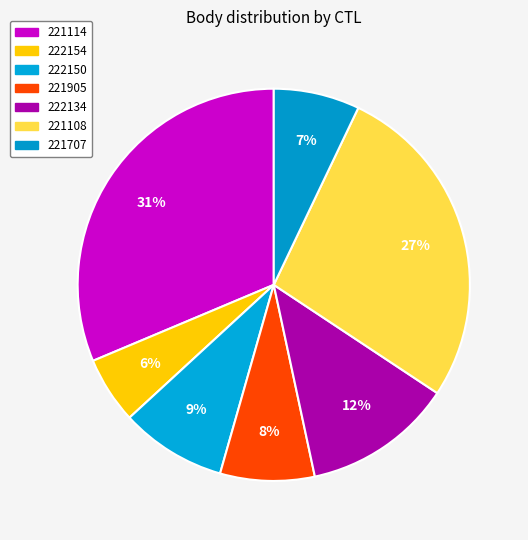

To the nearest percent, what is the difference between the 221905 and 222150 slice percentages?

1%